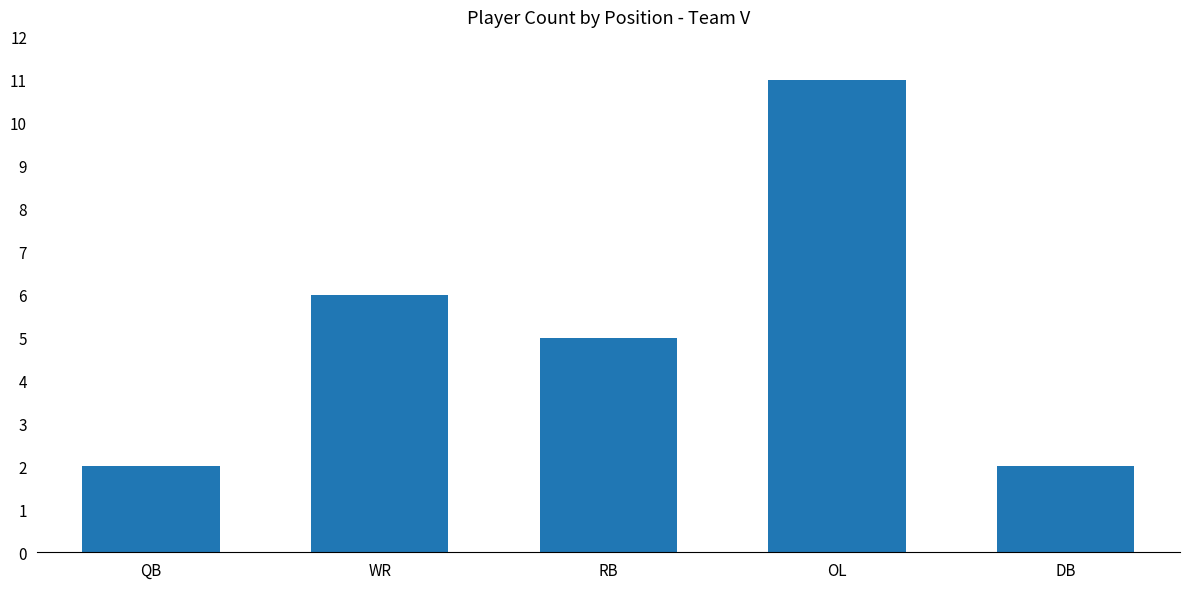

What is the label of the 3rd bar from the right?

RB